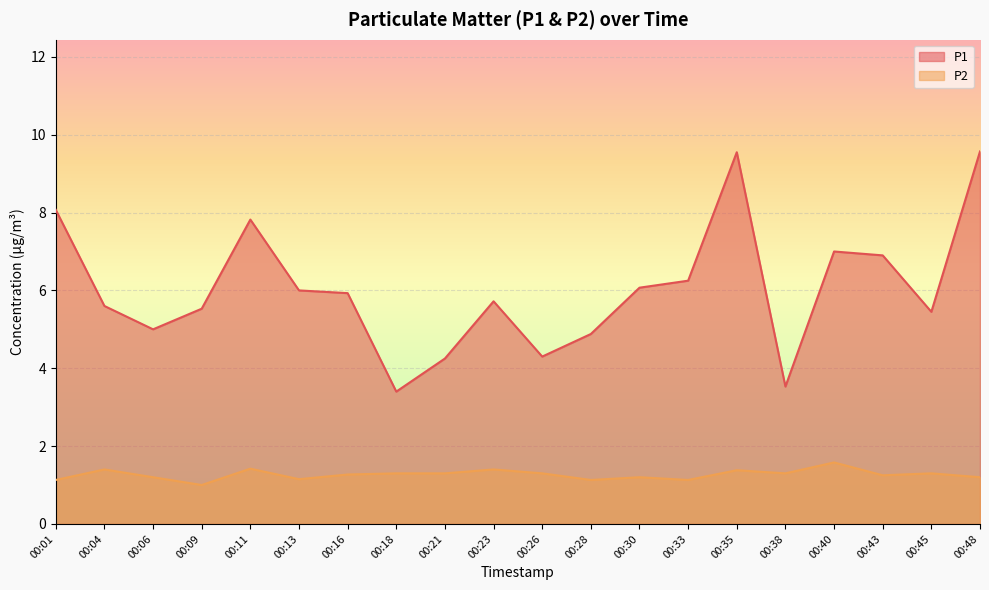

Reading right to left, what are all the values shown in this chart?

P1: 9.6	5.5	6.9	7.0	3.5	9.6	6.2	6.1	4.9	4.3	5.7	4.2	3.4	5.9	6.0	7.8	5.5	5.0	5.6	8.1
P2: 1.2	1.3	1.2	1.6	1.3	1.4	1.1	1.2	1.1	1.3	1.4	1.3	1.3	1.3	1.1	1.4	1.0	1.2	1.4	1.1